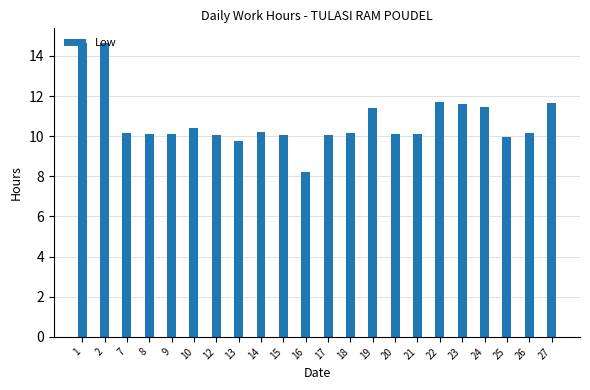

What is the ratio of the value at 9 to the value at 14?

1.0